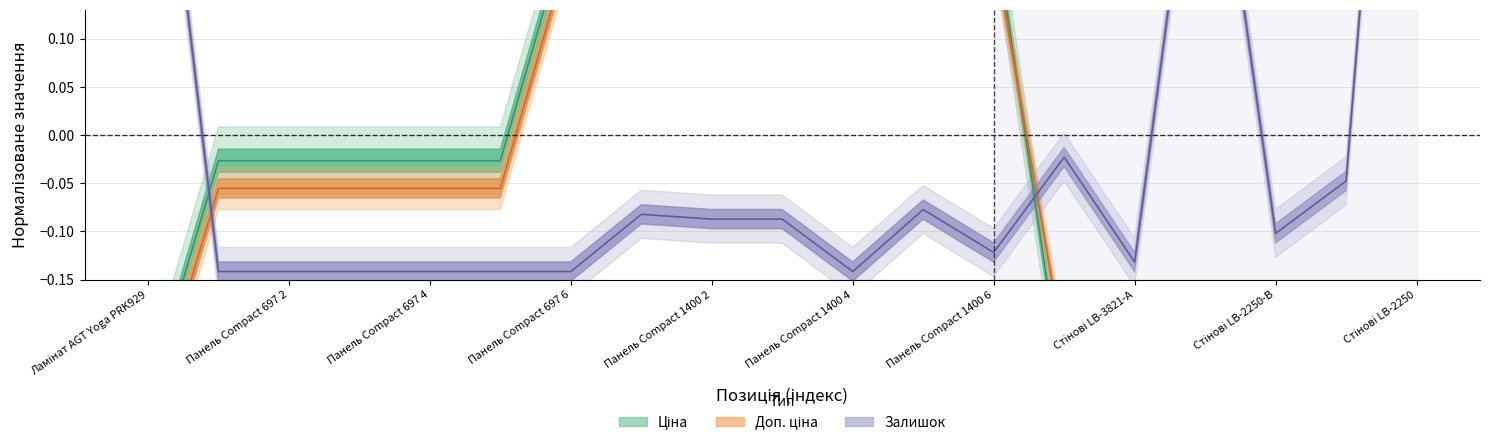

Between 5 and 11, which series saw the biggest shift?

Доп. ціна